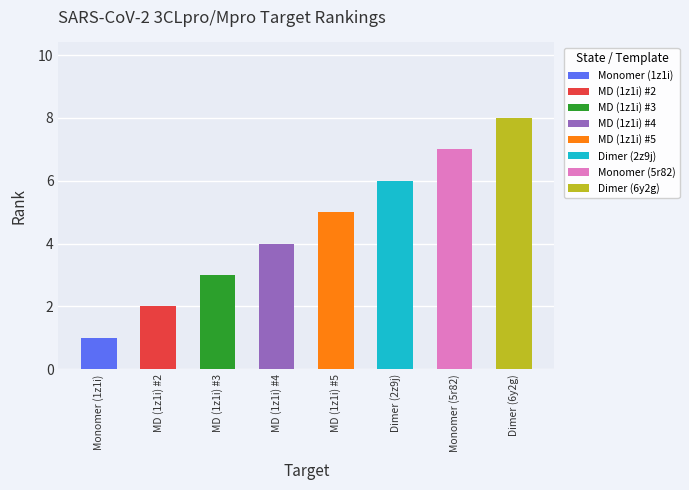

Reading left to right, what are all the values shown in this chart?

1	2	3	4	5	6	7	8